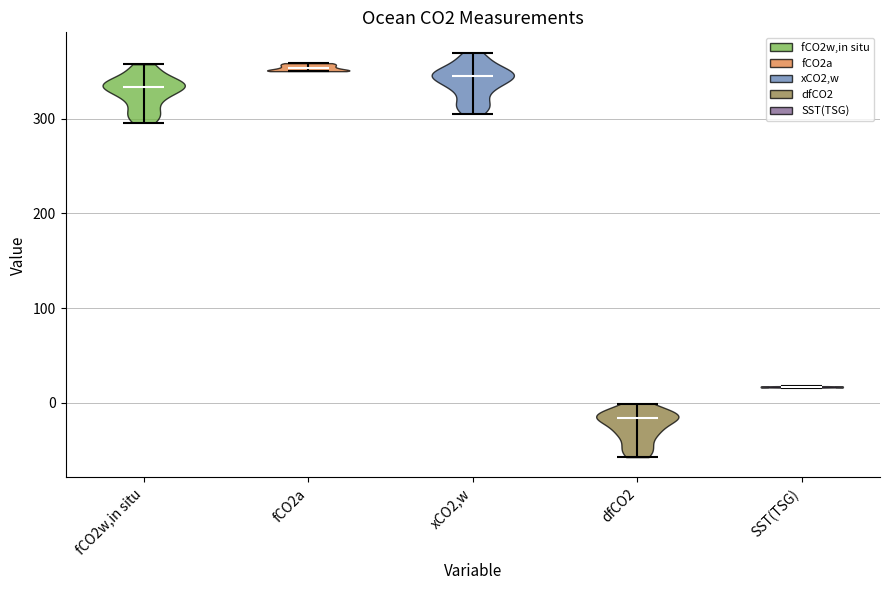

What is the lowest point the violin for fCO2w,in situ reaches on the y-axis? The values are not printed on the chart, so give them approximately, as read against the axis.

300